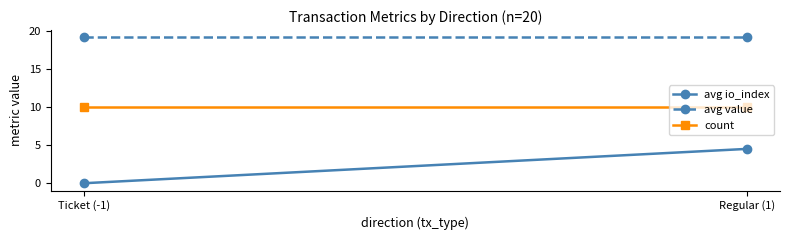

The avg value series shows 19.1 at Ticket (-1). True or false?

True